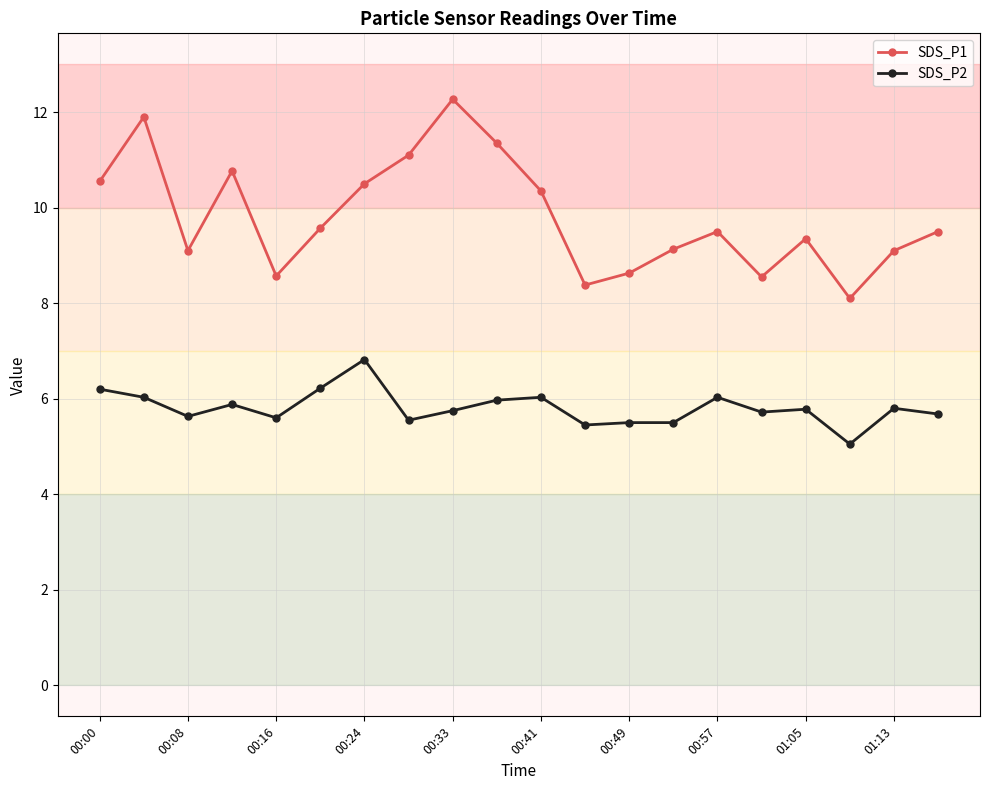

Rank the series by their maximum value, from lowest to highest.

SDS_P2, SDS_P1